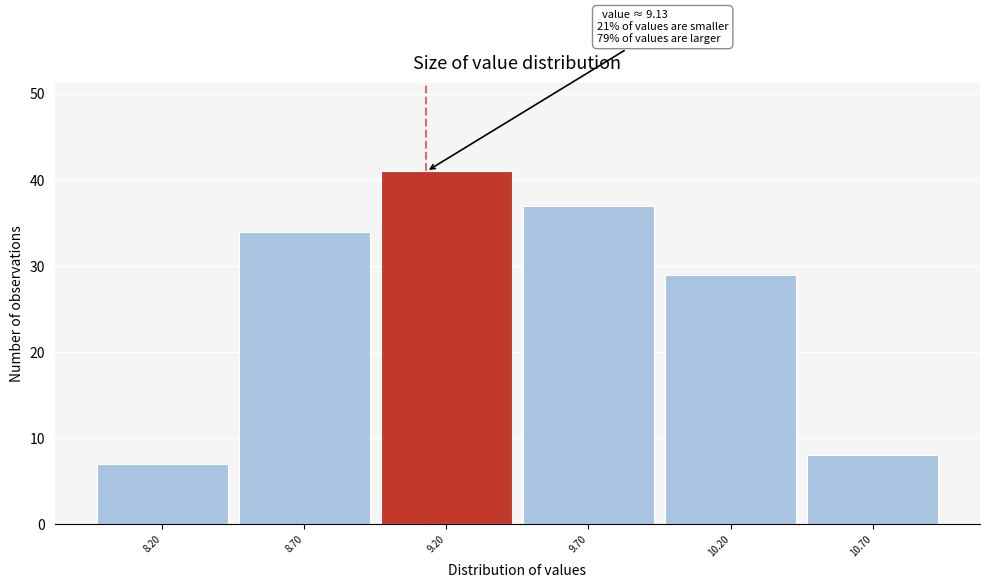

Which range on the x-axis has the tallest bar?

8.95 to 9.45